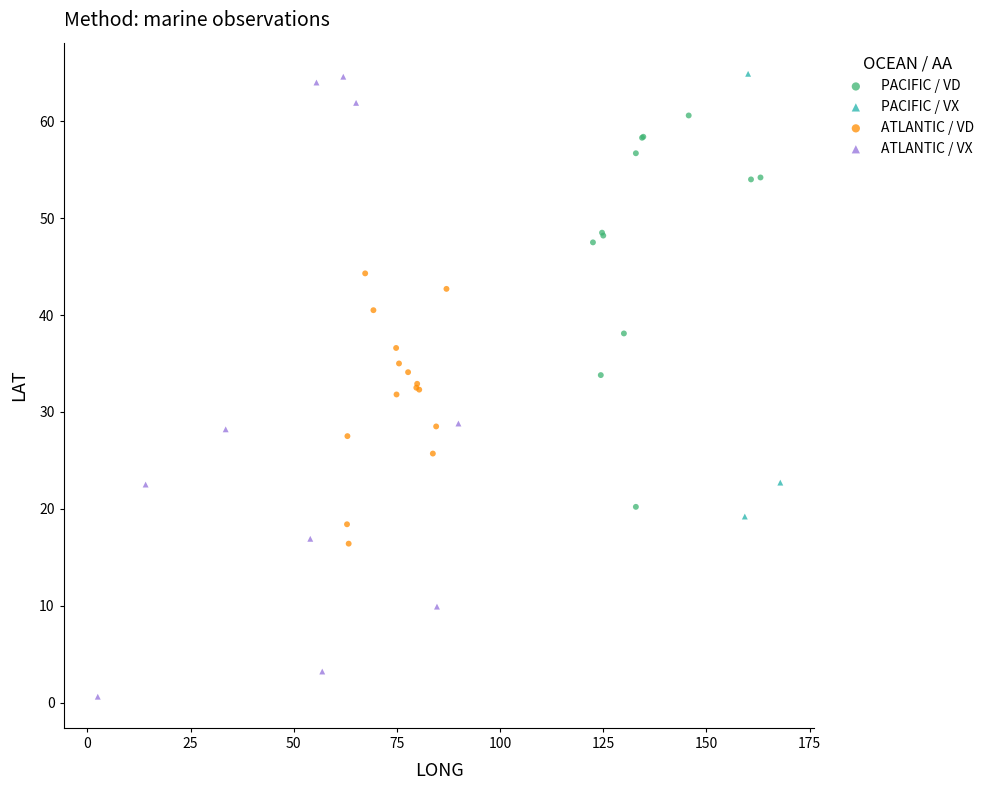

Which series has the widest spread of Y values?

ATLANTIC / VX